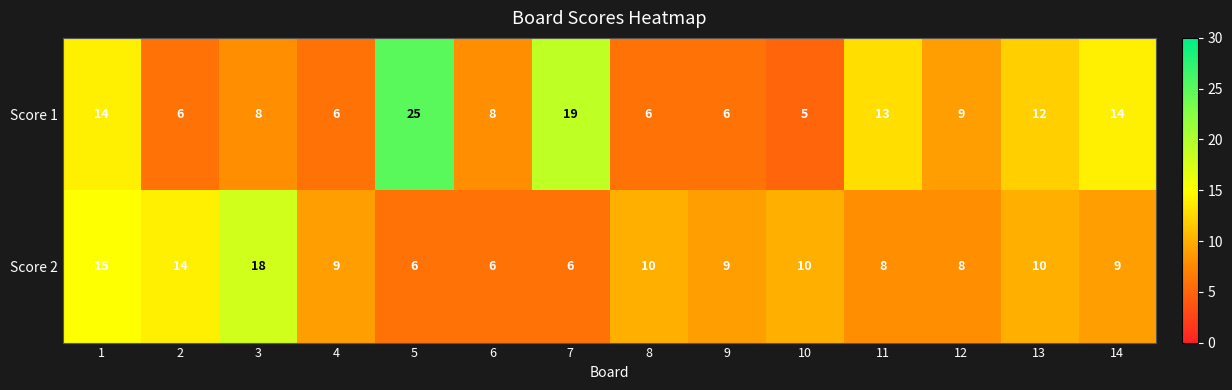

What is the difference between the Score 2 values at 14 and 7?

3